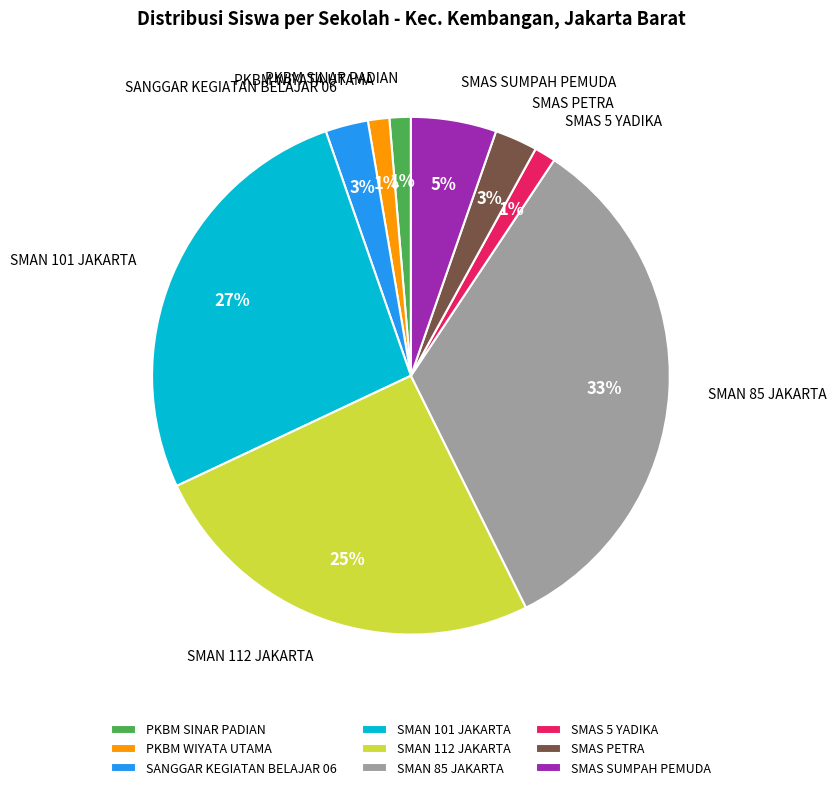

Does SMAN 112 JAKARTA account for over 50% of the chart?

No